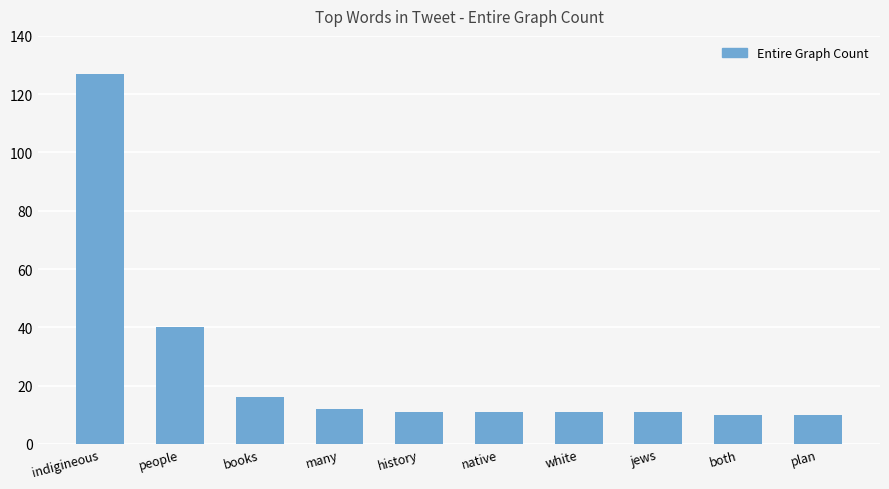

What is the label of the 7th bar from the right?

many